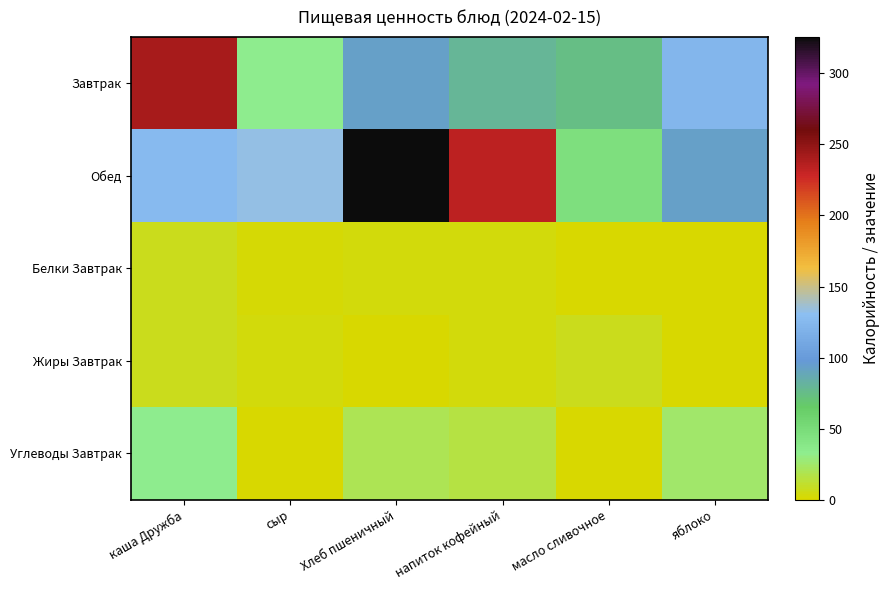

Reading right to left, transcribe all the data shown in this chart.

Завтрак: яблоко=123.0	масло сливочное=74.8	напиток кофейный=79.0	Хлеб пшеничный=94.0	сыр=34.3	каша Дружба=241.5
Обед: яблоко=94.0	масло сливочное=47.0	напиток кофейный=234.0	Хлеб пшеничный=325.7	сыр=133.0	каша Дружба=127.0
Белки Завтрак: яблоко=1.0	масло сливочное=0.1	напиток кофейный=3.0	Хлеб пшеничный=3.0	сыр=2.5	каша Дружба=6.6
Жиры Завтрак: яблоко=1.0	масло сливочное=7.2	напиток кофейный=3.0	Хлеб пшеничный=0.4	сыр=2.6	каша Дружба=7.3
Углеводы Завтрак: яблоко=25.0	масло сливочное=0.1	напиток кофейный=16.0	Хлеб пшеничный=20.0	сыр=0.0	каша Дружба=34.0